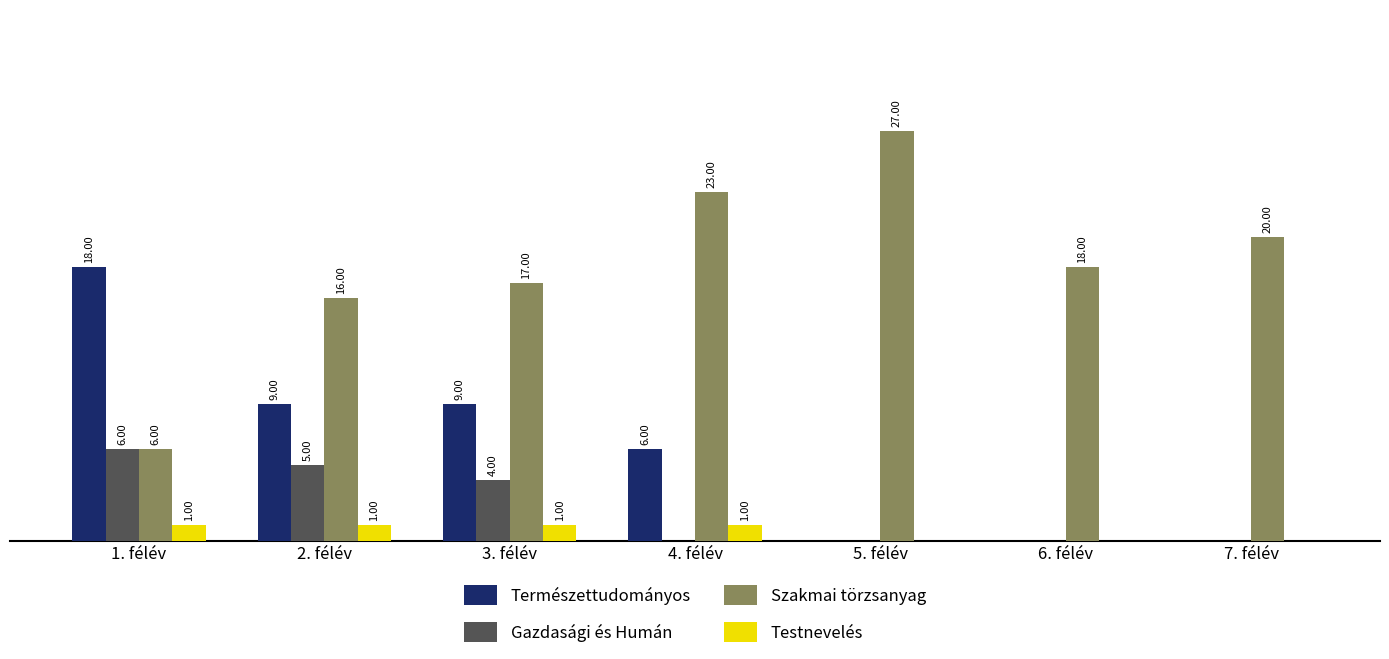

Which series has the largest total across all categories?

Szakmai törzsanyag